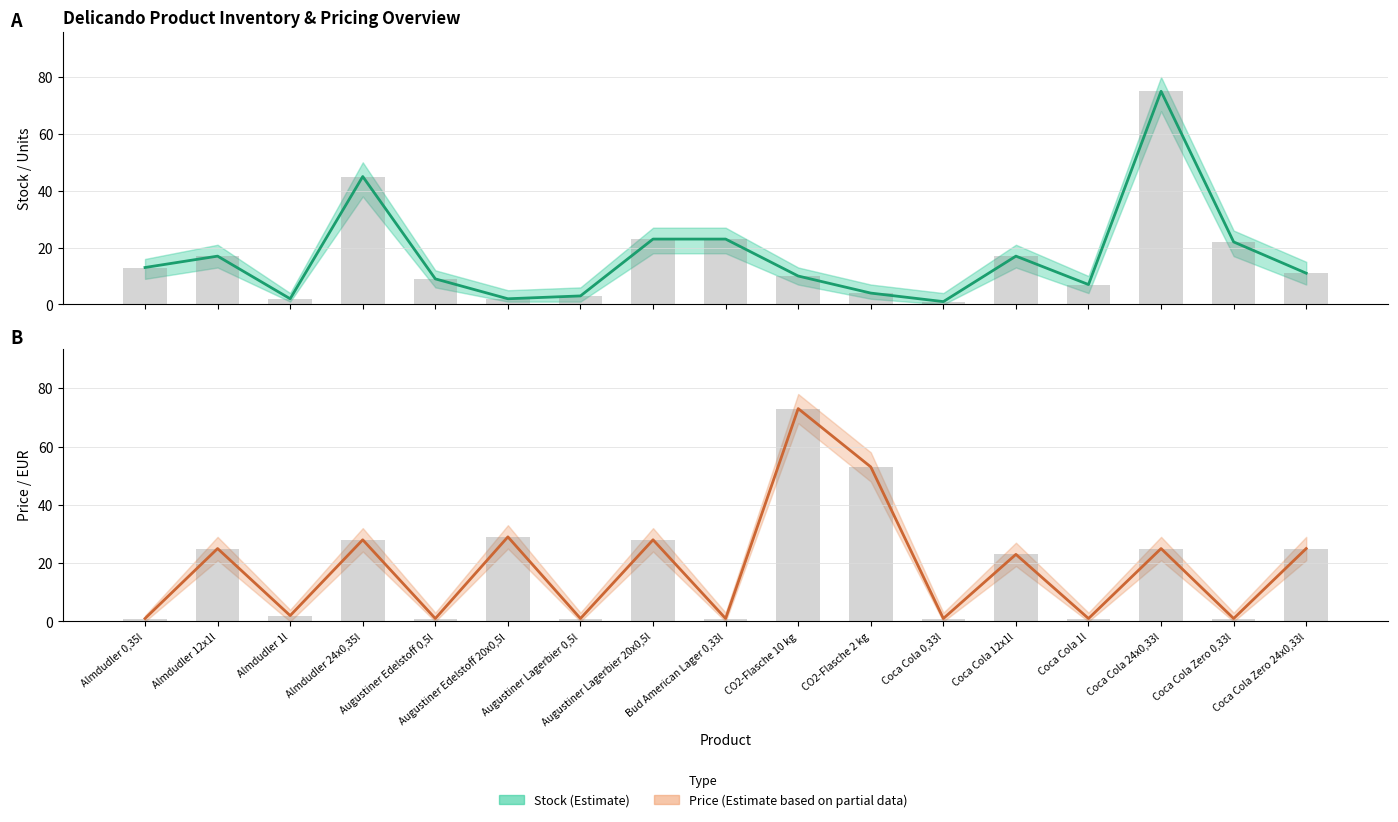

Which series has the largest total across all categories?

Price (Estimate based on partial)